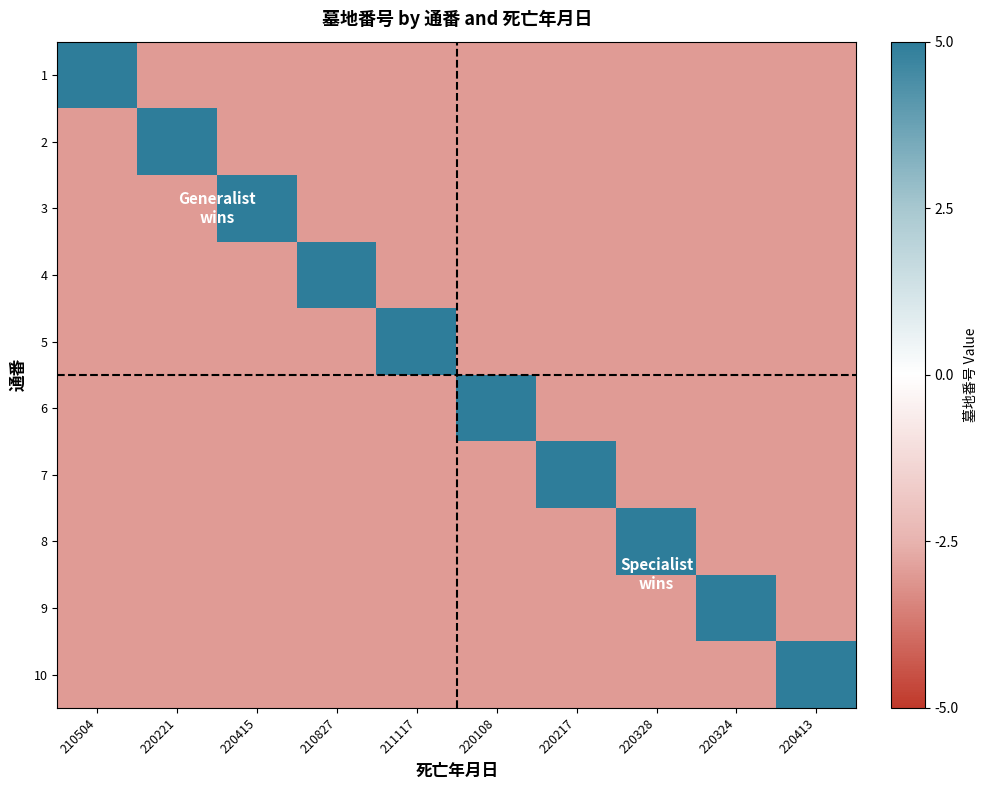

List the series in order of their peak value, lowest first.

1, 2, 3, 4, 5, 6, 7, 8, 9, 10